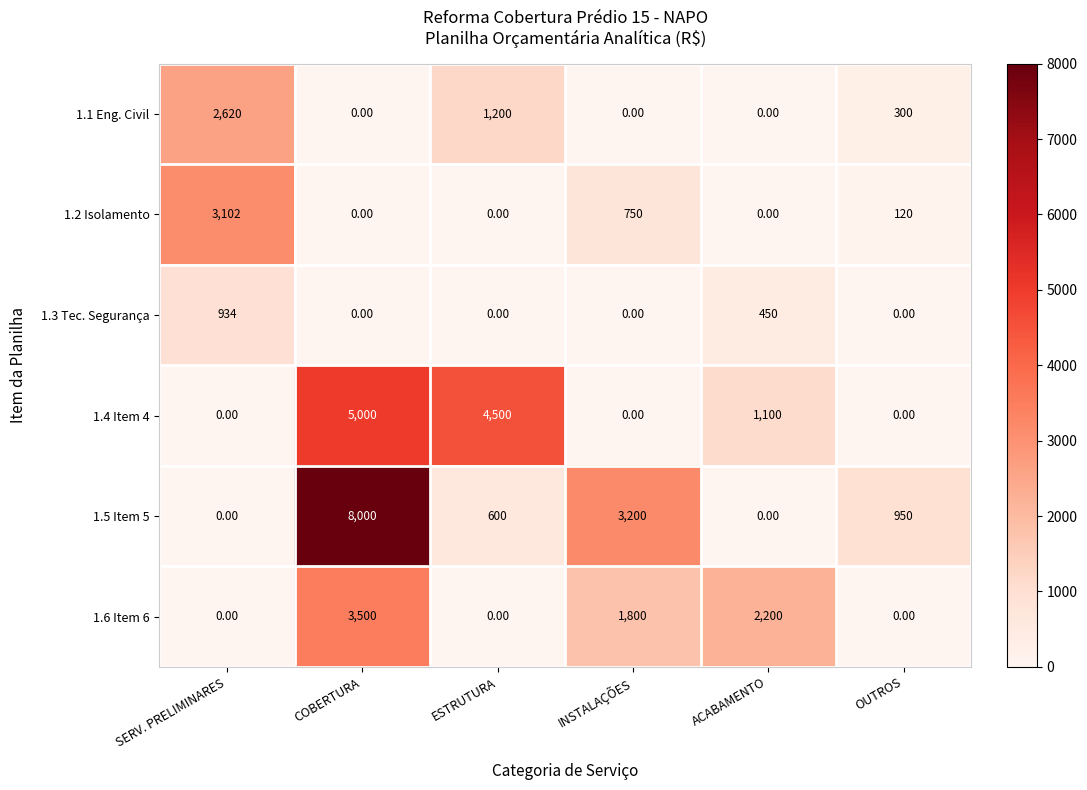

At which category does the chart reach its peak across all series?

COBERTURA